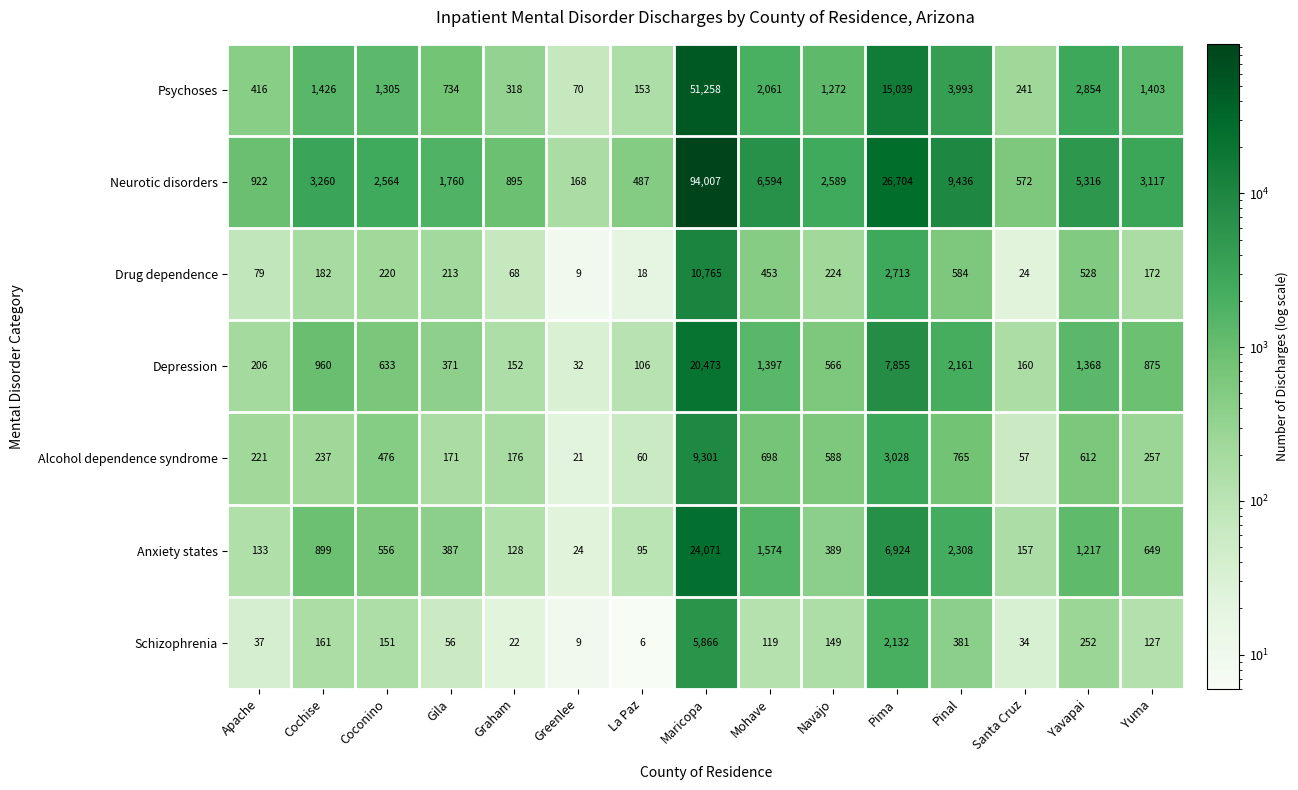

List the labels in order of Anxiety states value, smallest first.

Greenlee, La Paz, Graham, Apache, Santa Cruz, Gila, Navajo, Coconino, Yuma, Cochise, Yavapai, Mohave, Pinal, Pima, Maricopa